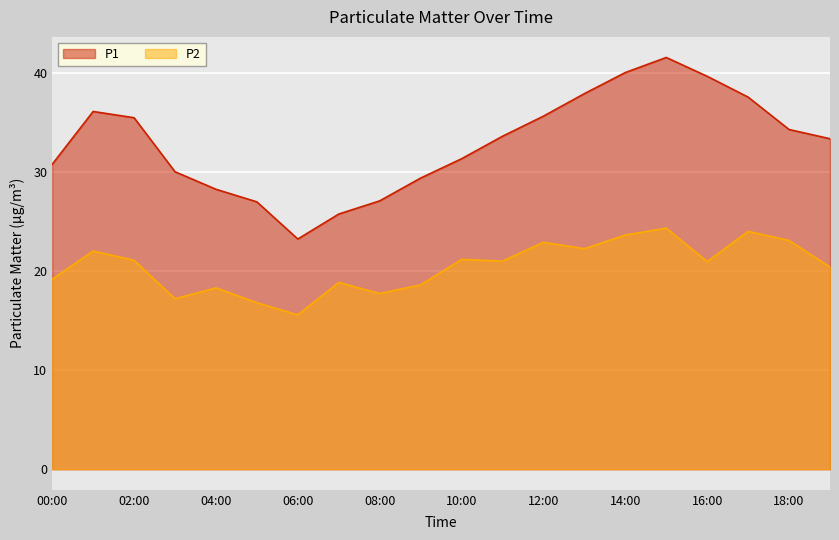

Which label corresponds to the smallest value in the chart?

06:00